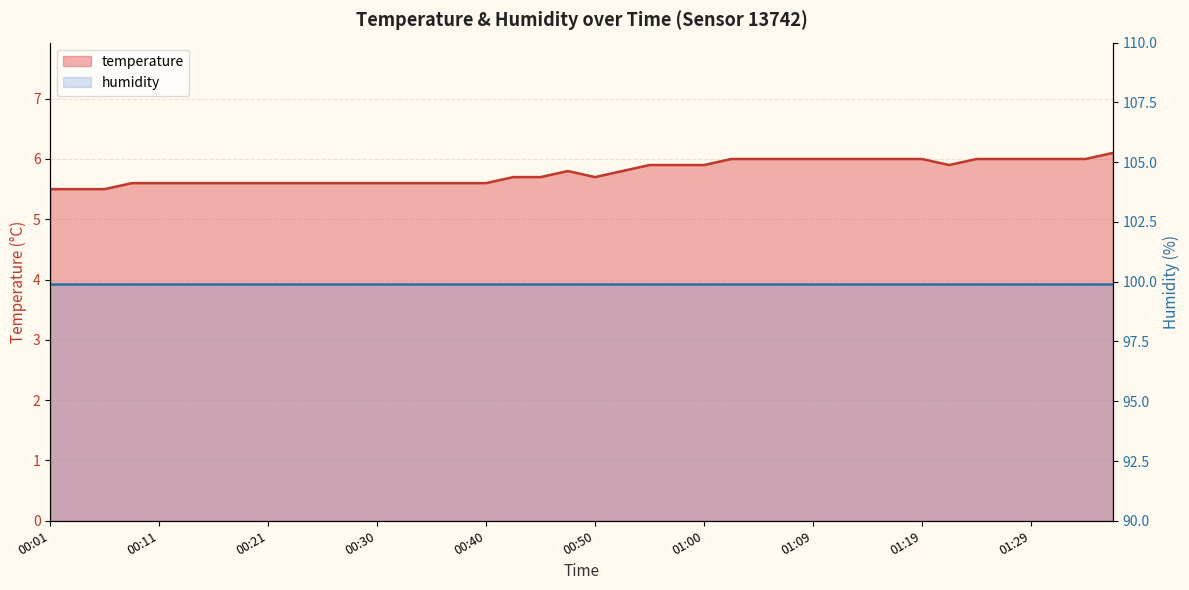

What is the value of the 11th point from the left?

5.6